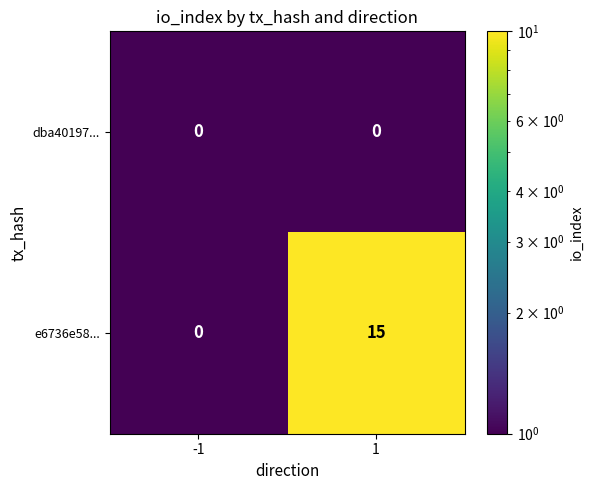

What is the highest value of the e6736e58... series?

15